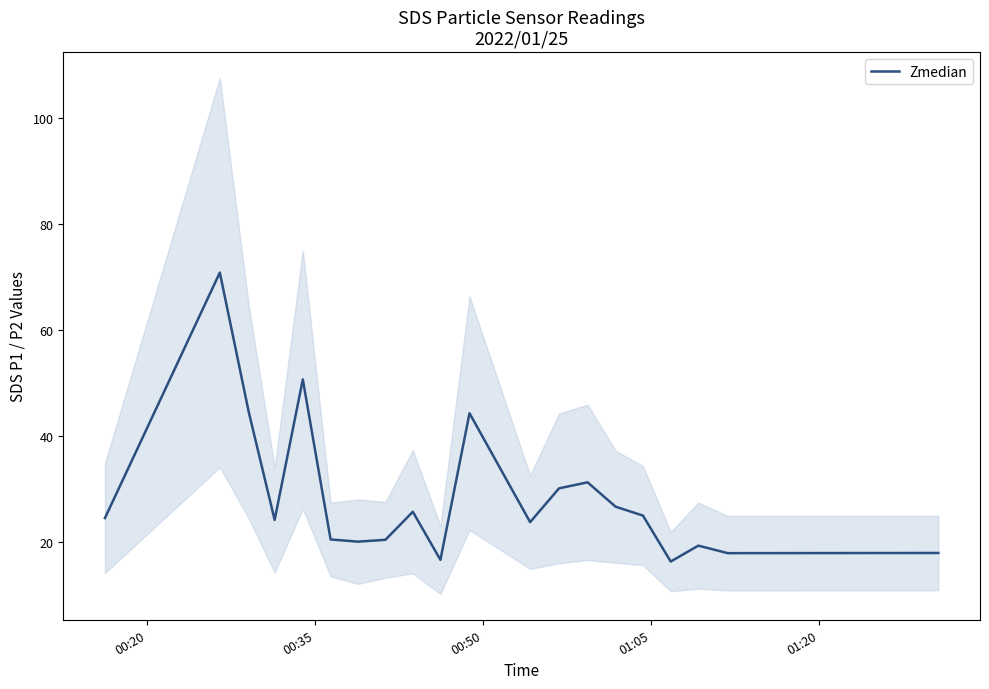

How many lines are shown in the chart?

1